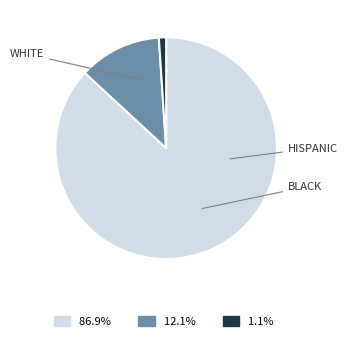

Count the number of slices in the pie.

3